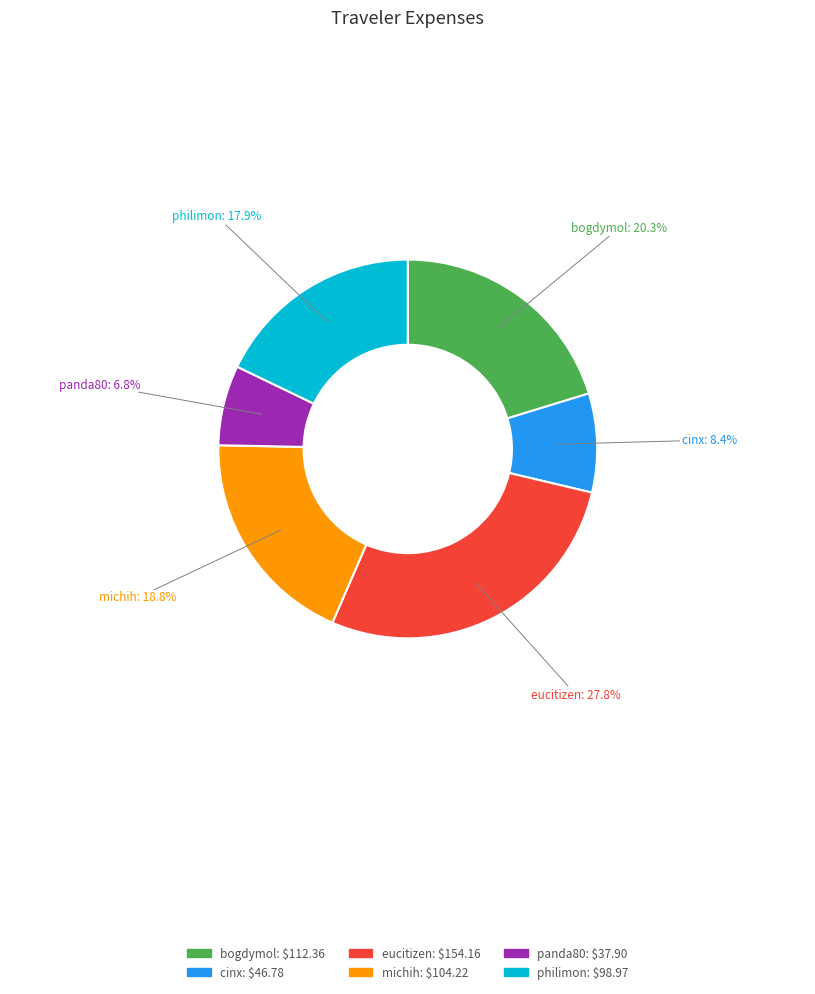

True or false: cinx accounts for 8% of the total.

True